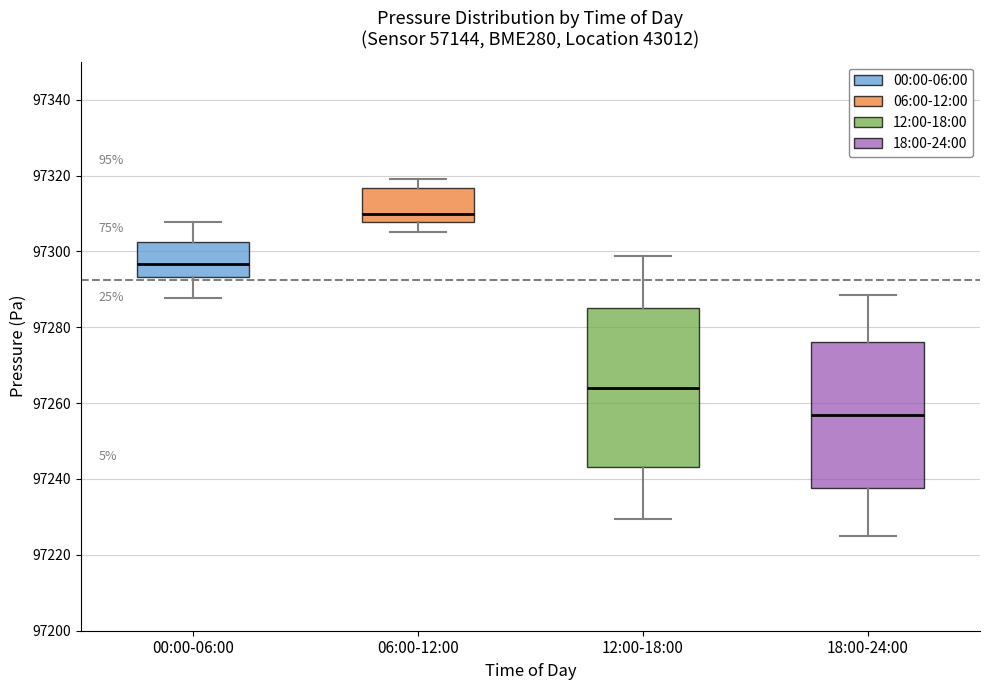

Which box has the lowest median line?

18:00-24:00